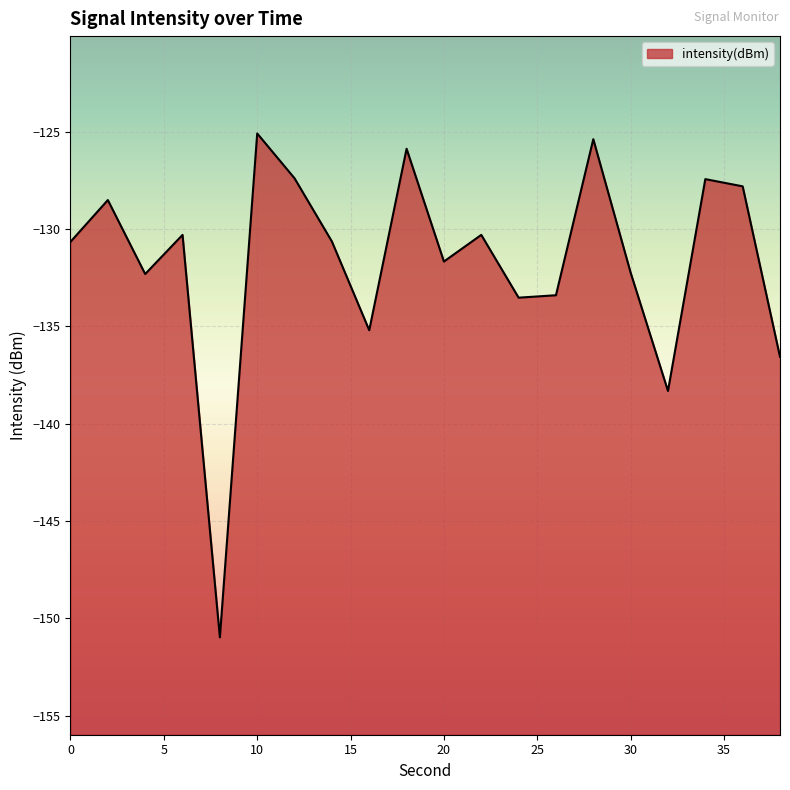

Reading left to right, what are all the values shown in this chart?

0=-130.7	2=-128.5	4=-132.3	6=-130.3	8=-151.0	10=-125.1	12=-127.4	14=-130.6	16=-135.2	18=-125.9	20=-131.7	22=-130.3	24=-133.5	26=-133.4	28=-125.4	30=-132.2	32=-138.3	34=-127.4	36=-127.8	38=-136.6